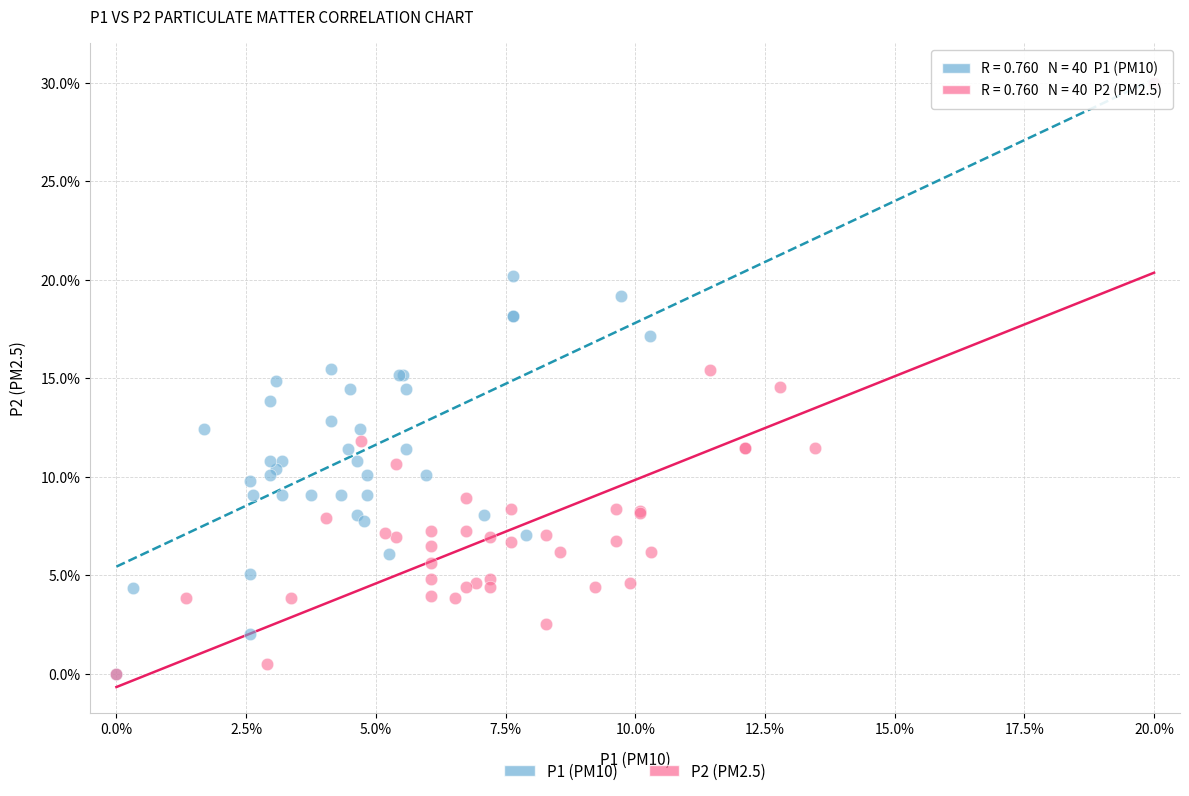

What are all the series names shown in the legend?

P1 (PM10), P2 (PM2.5)